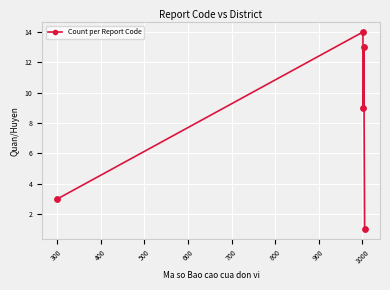

What is the difference between the maximum and minimum values?

13